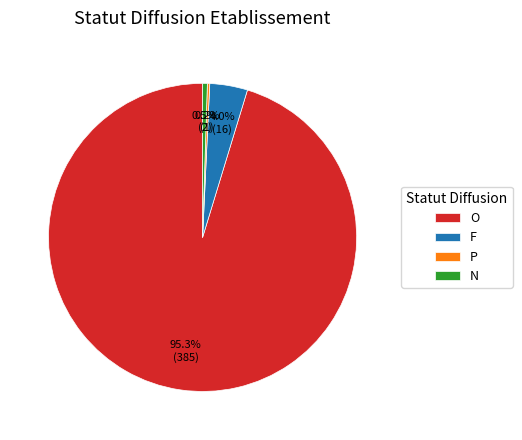

Which slice represents more than half of the pie?

O